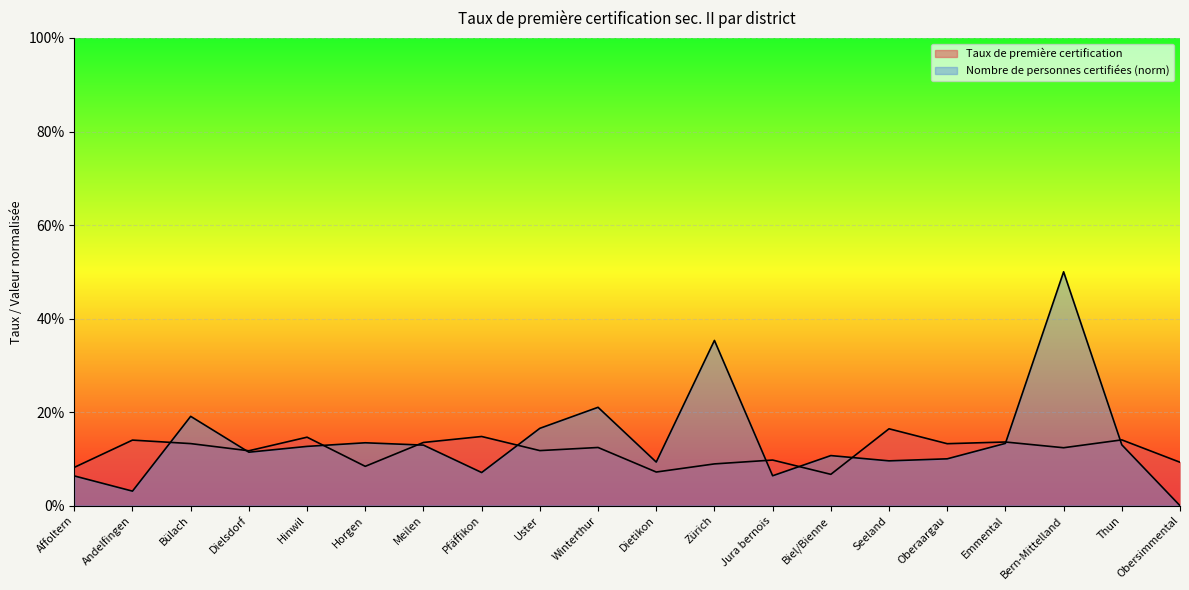

The value of Taux de première certification at Uster is 0.1. True or false?

False